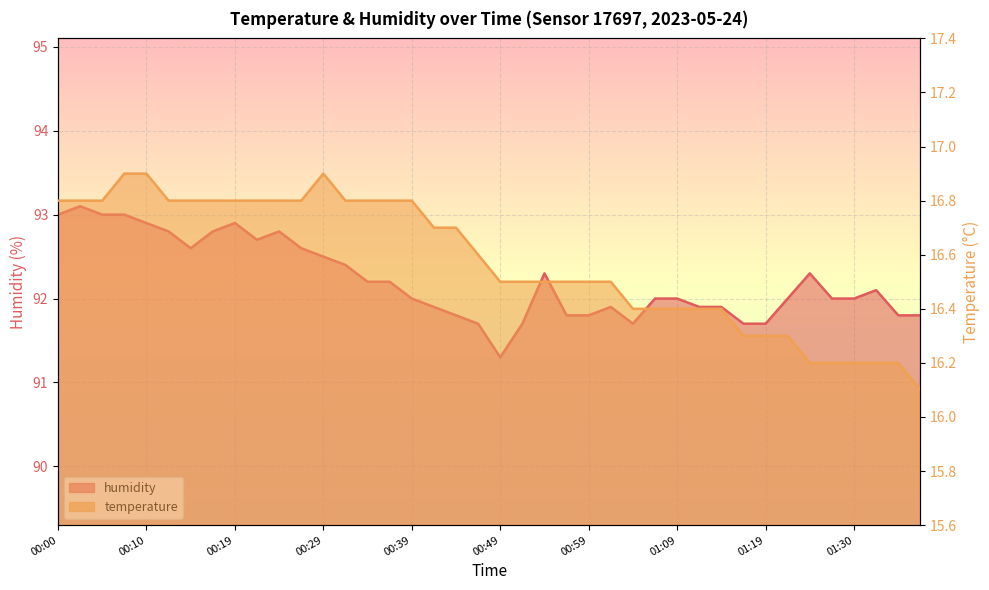

Count the number of categories in the chart.

40